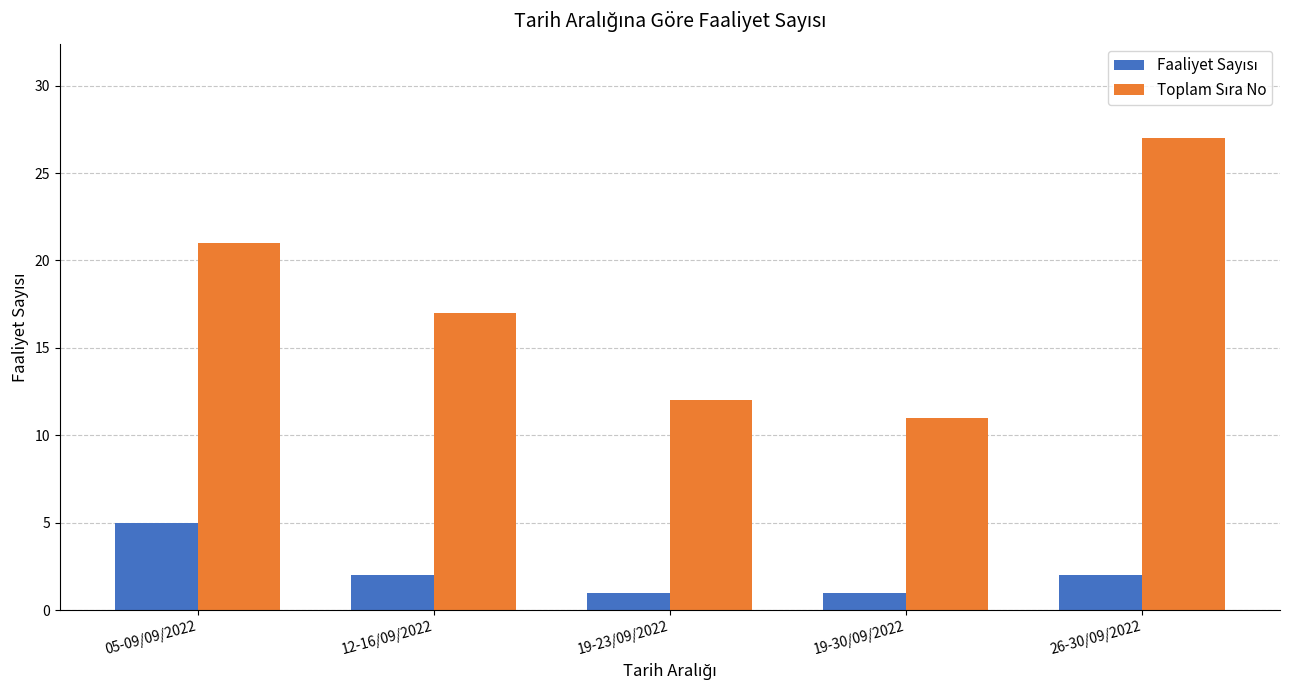

At which category is the sum across all series the highest?

26-30/09/2022